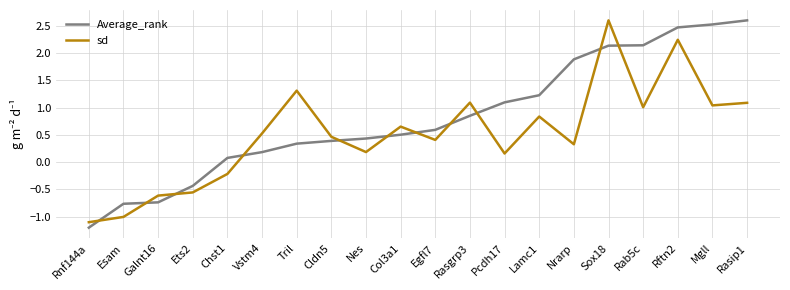

At how many categories does at least one series exceed 0?

16